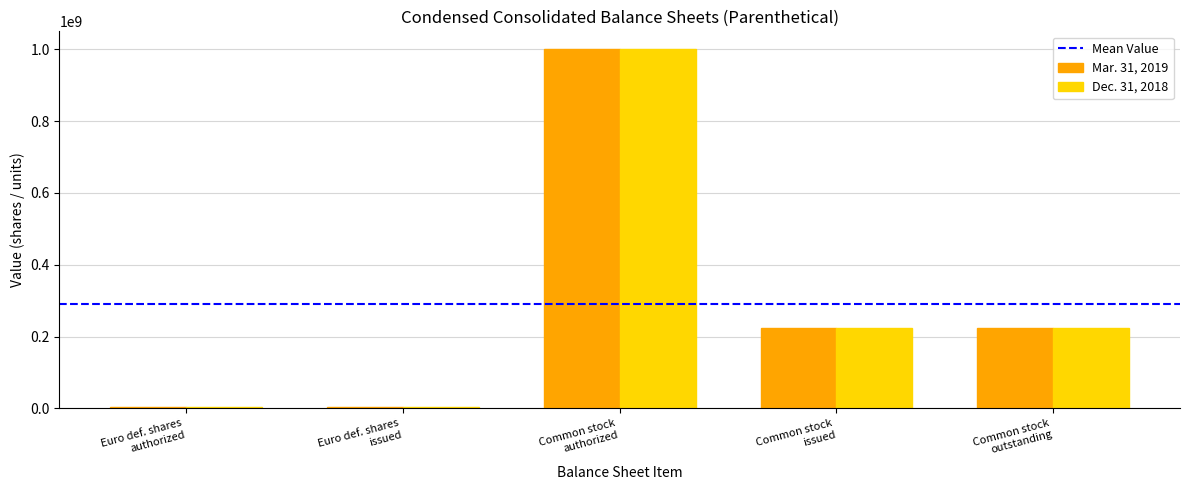

Count the number of data series in this chart.

2